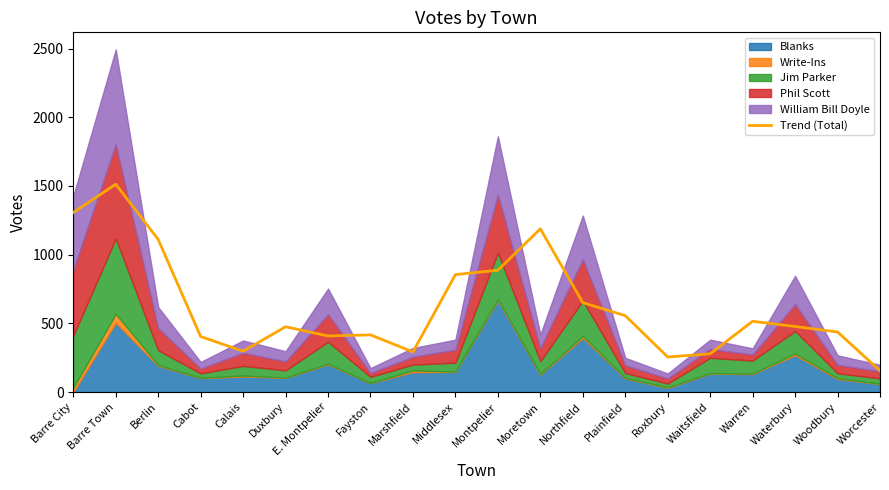

Is it true that the value at Roxbury is 350.1?

False